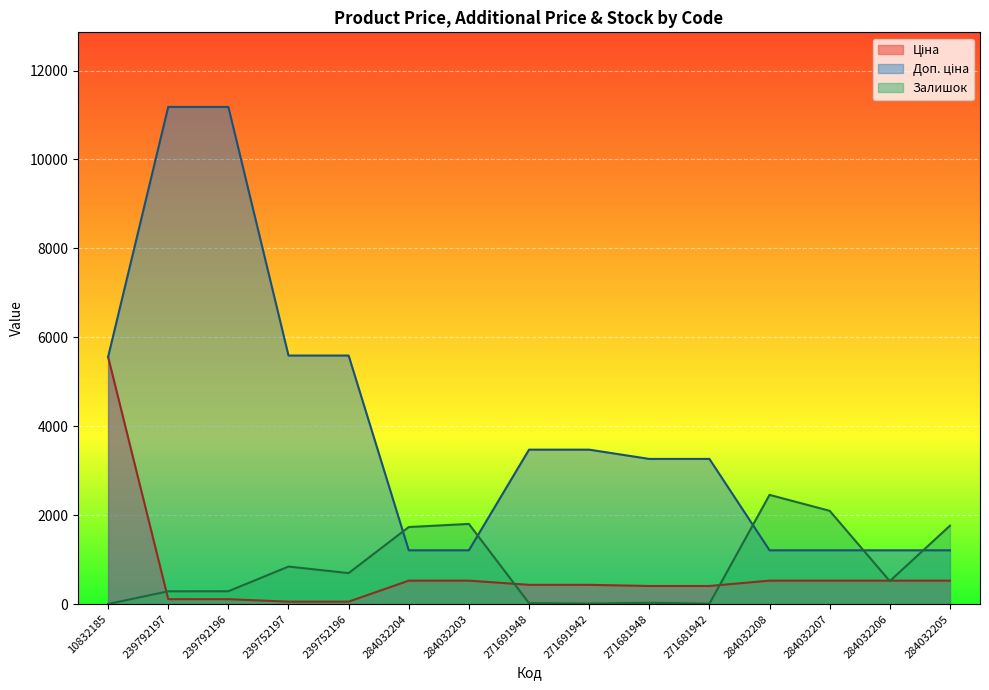

What is the approximate value of Доп. ціна at 284032206?

1210.7